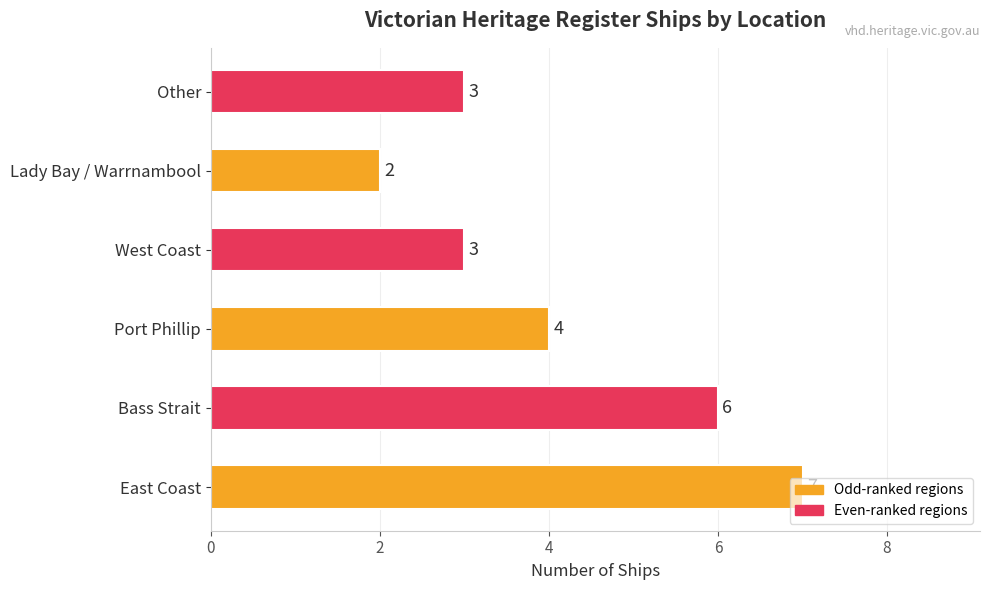

The chart shows a value of 2 at Lady Bay / Warrnambool. True or false?

True